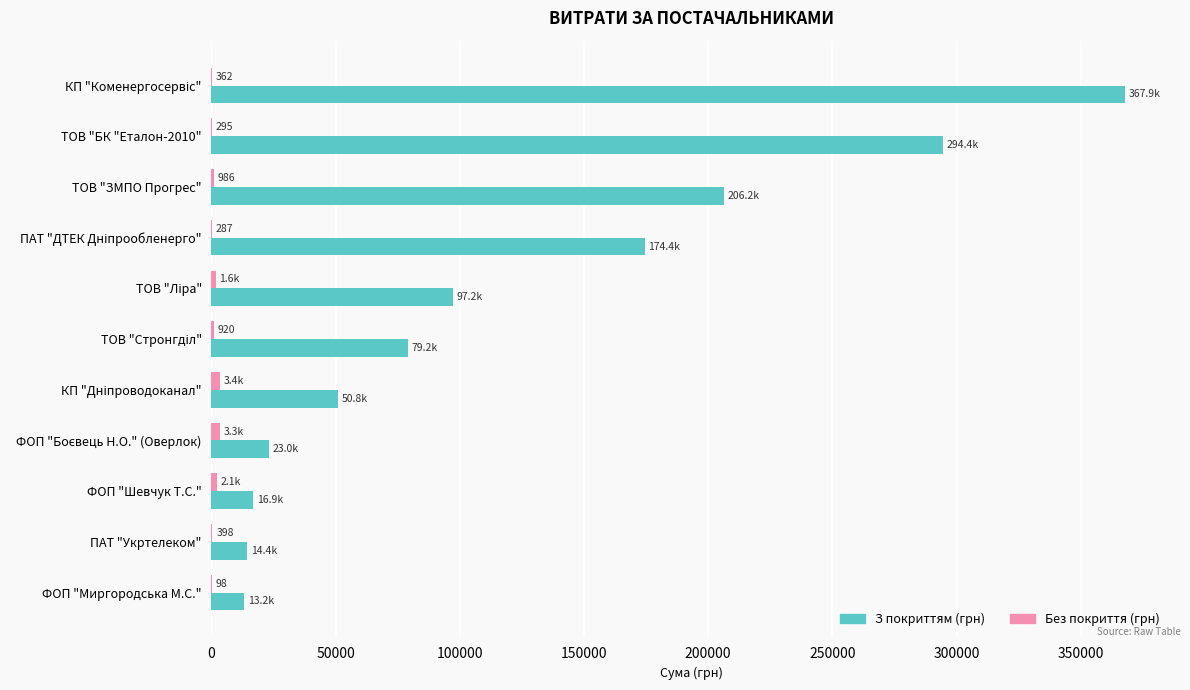

The value of З покриттям (грн) at ТОВ "ЗМПО Прогрес" is 206179.9. True or false?

True